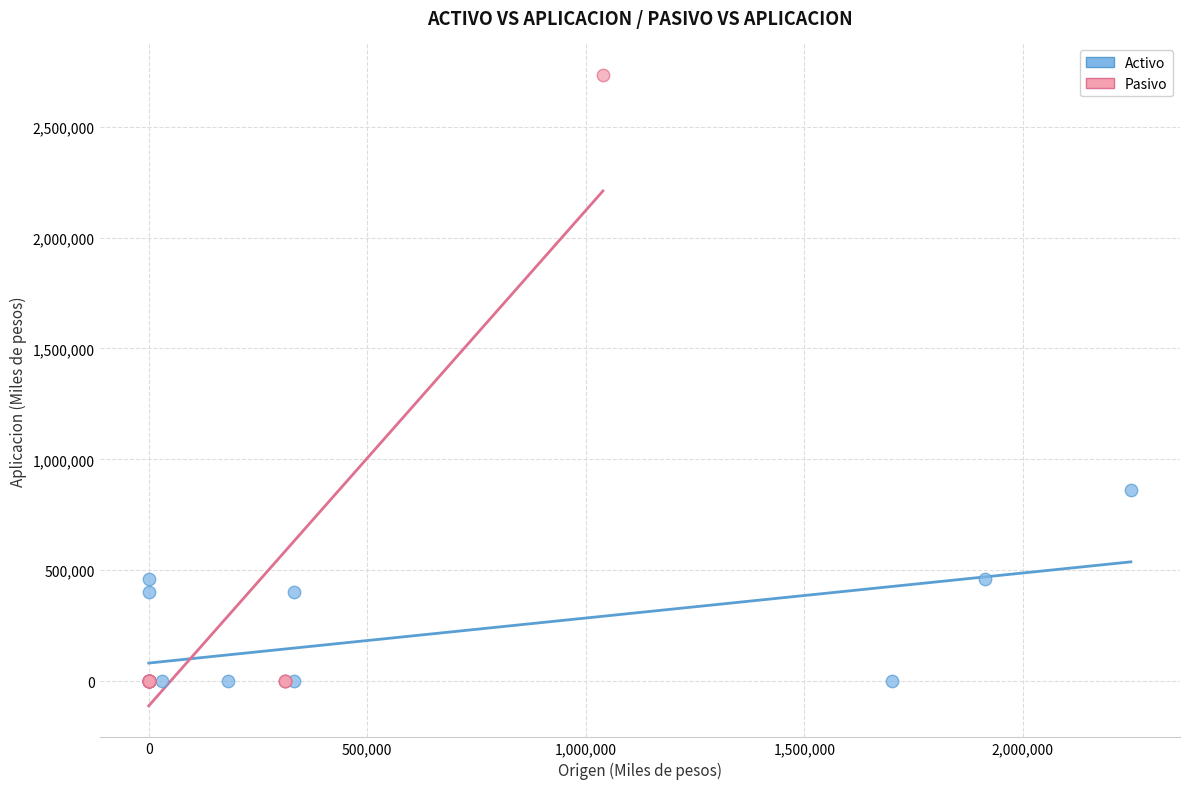

Which series has the widest spread of Y values?

Pasivo